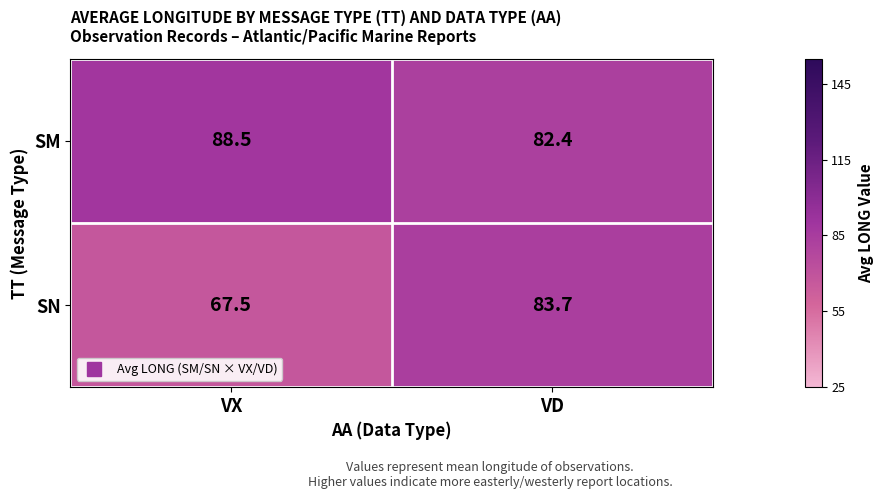

What is the sum of all SN values?

151.2